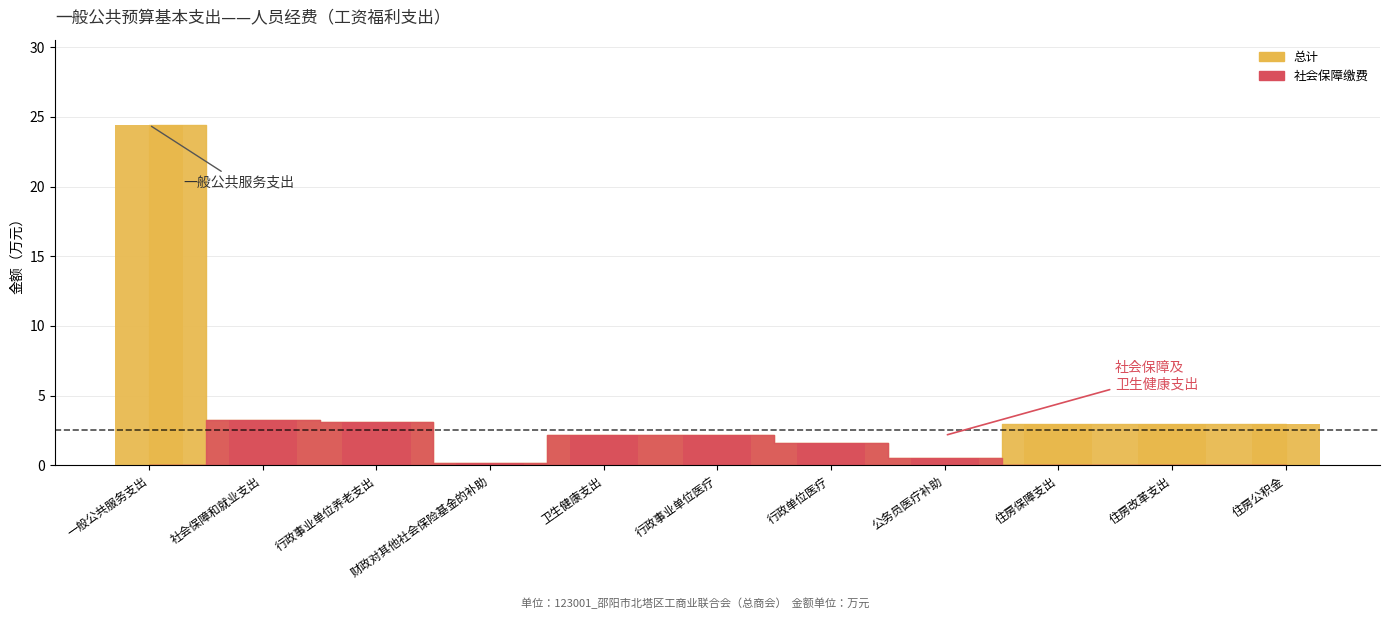

Reading left to right, list all the values displayed in this chart.

总计: 24.4	3.3	3.1	0.2	2.1	2.1	1.6	0.6	2.9	2.9	2.9
社会保障缴费: 0.0	3.3	3.1	0.2	2.1	2.1	1.6	0.6	0.0	0.0	0.0